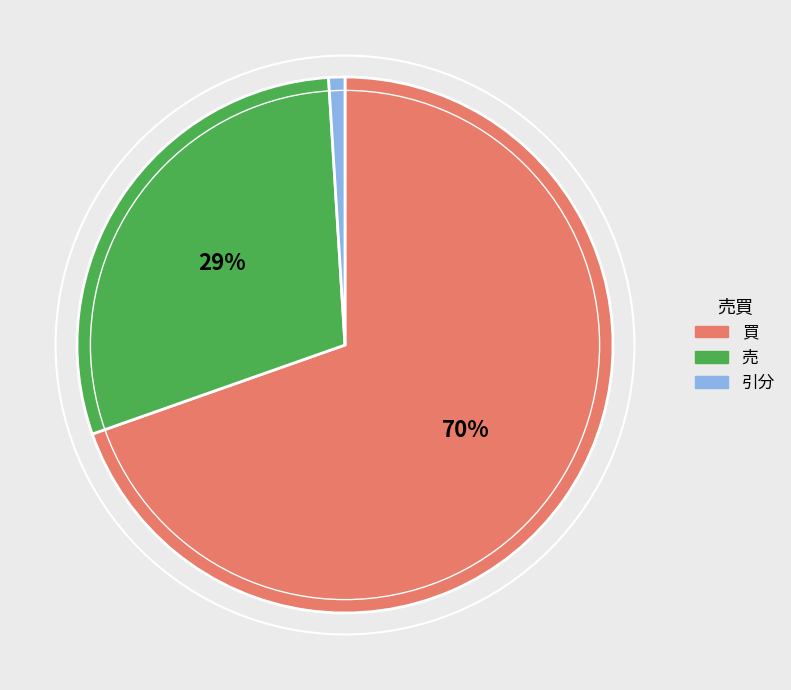

To the nearest percent, what is the difference between the 引分 and 買 slice percentages?

69%